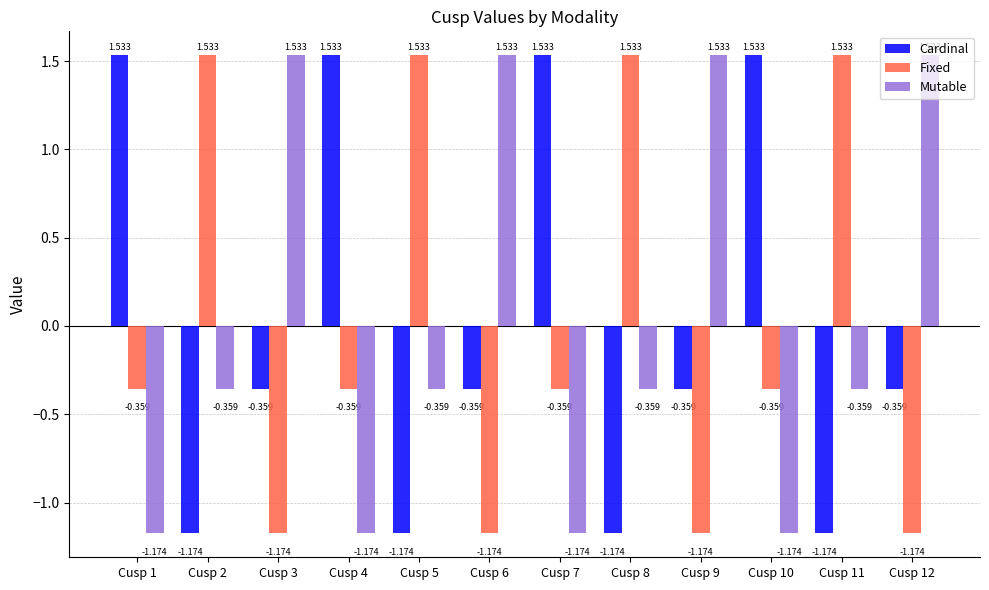

Between Cusp 4 and Cusp 8, which series saw the biggest shift?

Cardinal